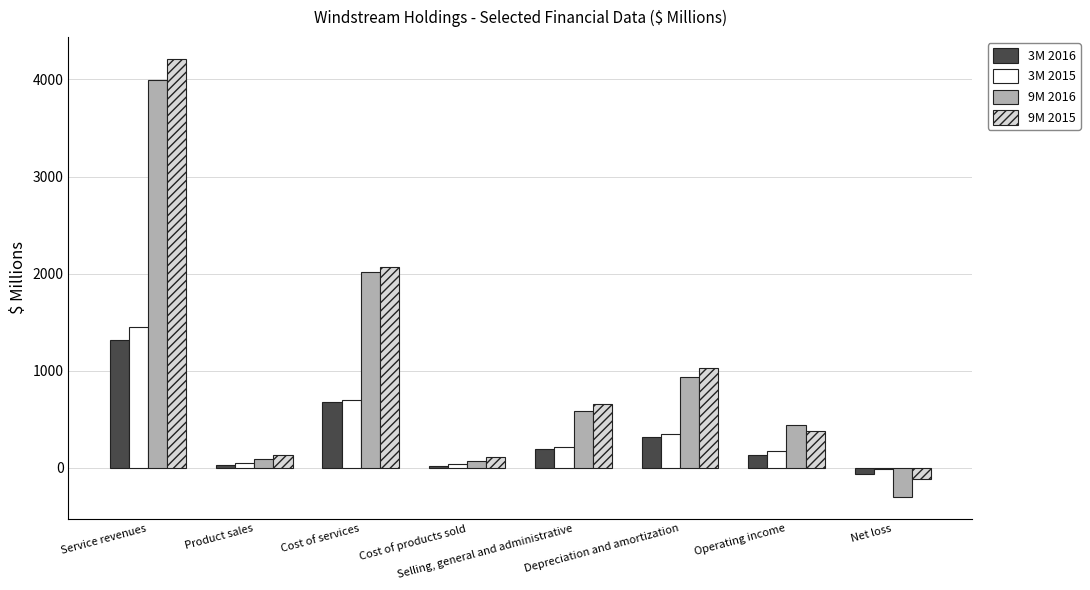

What is the sum of all 9M 2015 values?

8473.3